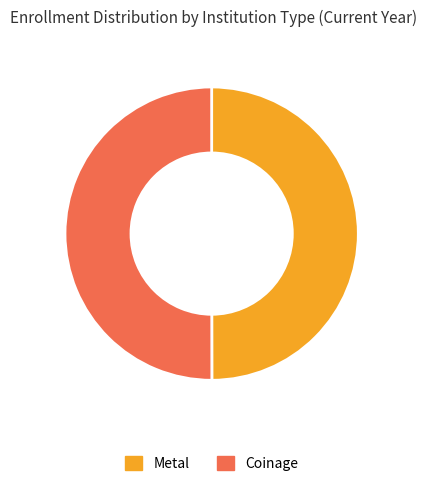

What is the ratio of the value at Coinage to the value at Metal?

1.0